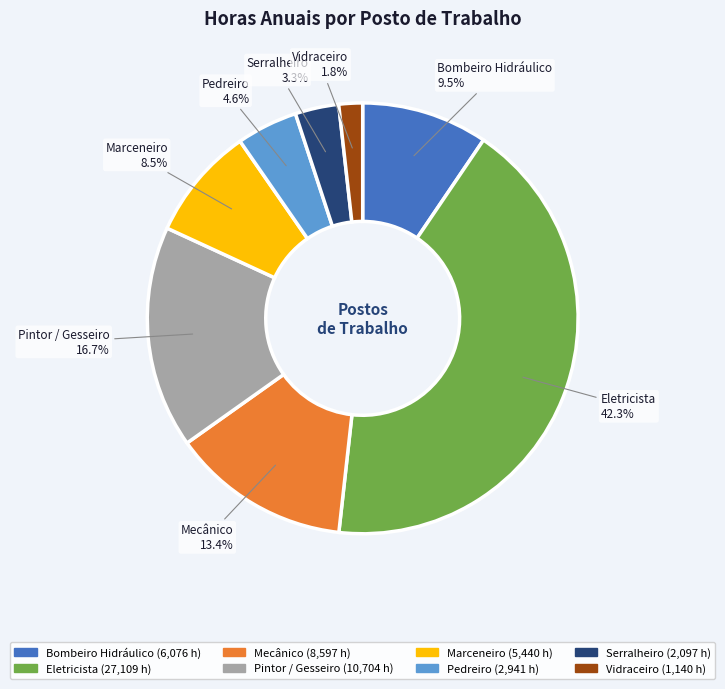

Which category has the biggest portion of the pie?

Eletricista